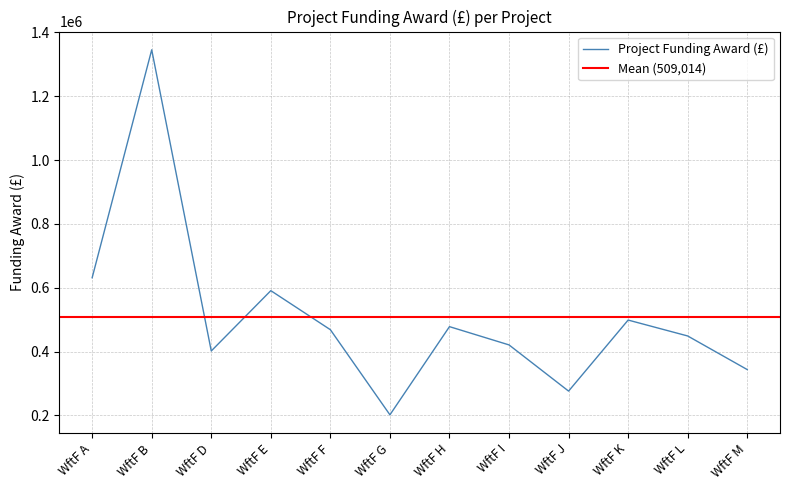

What is the approximate value at WftF B, to the nearest 50?

1345600